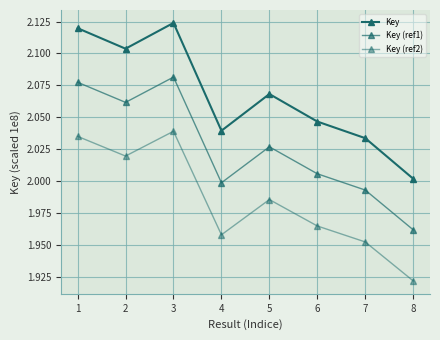

What is the difference between the Key (ref2) values at 3 and 6?

0.1